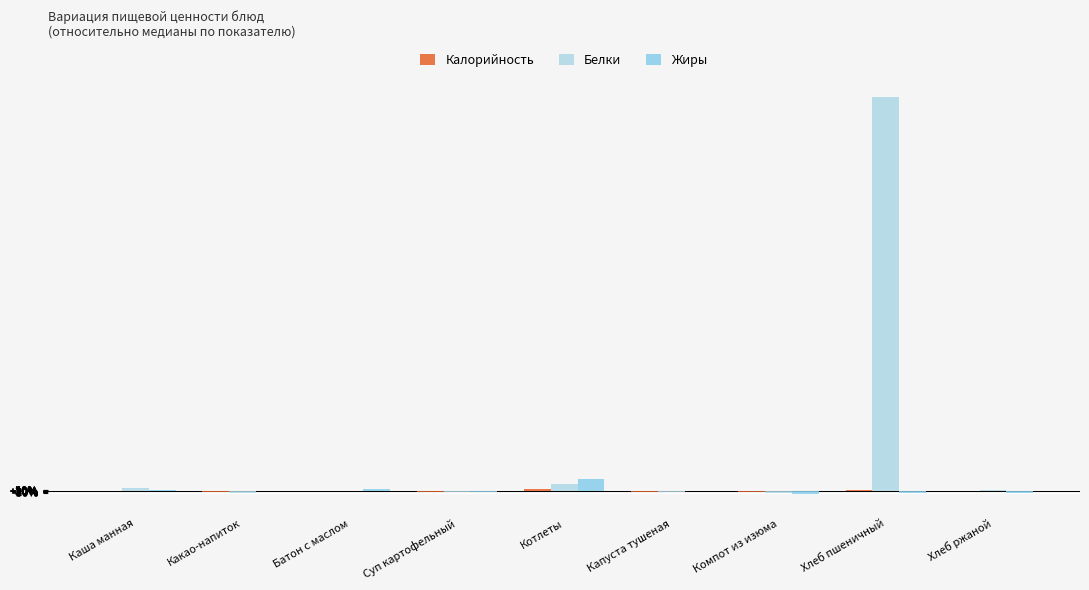

How many distinct data groups are displayed?

3